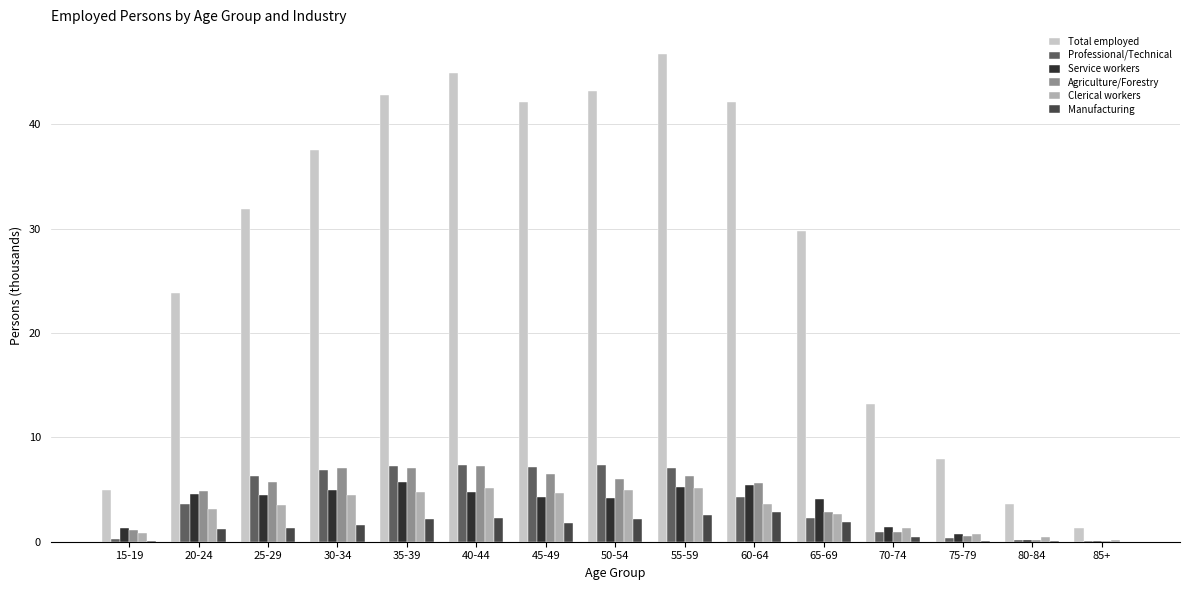

True or false: Professional/Technical has a value of 2.9 at 55-59.

False